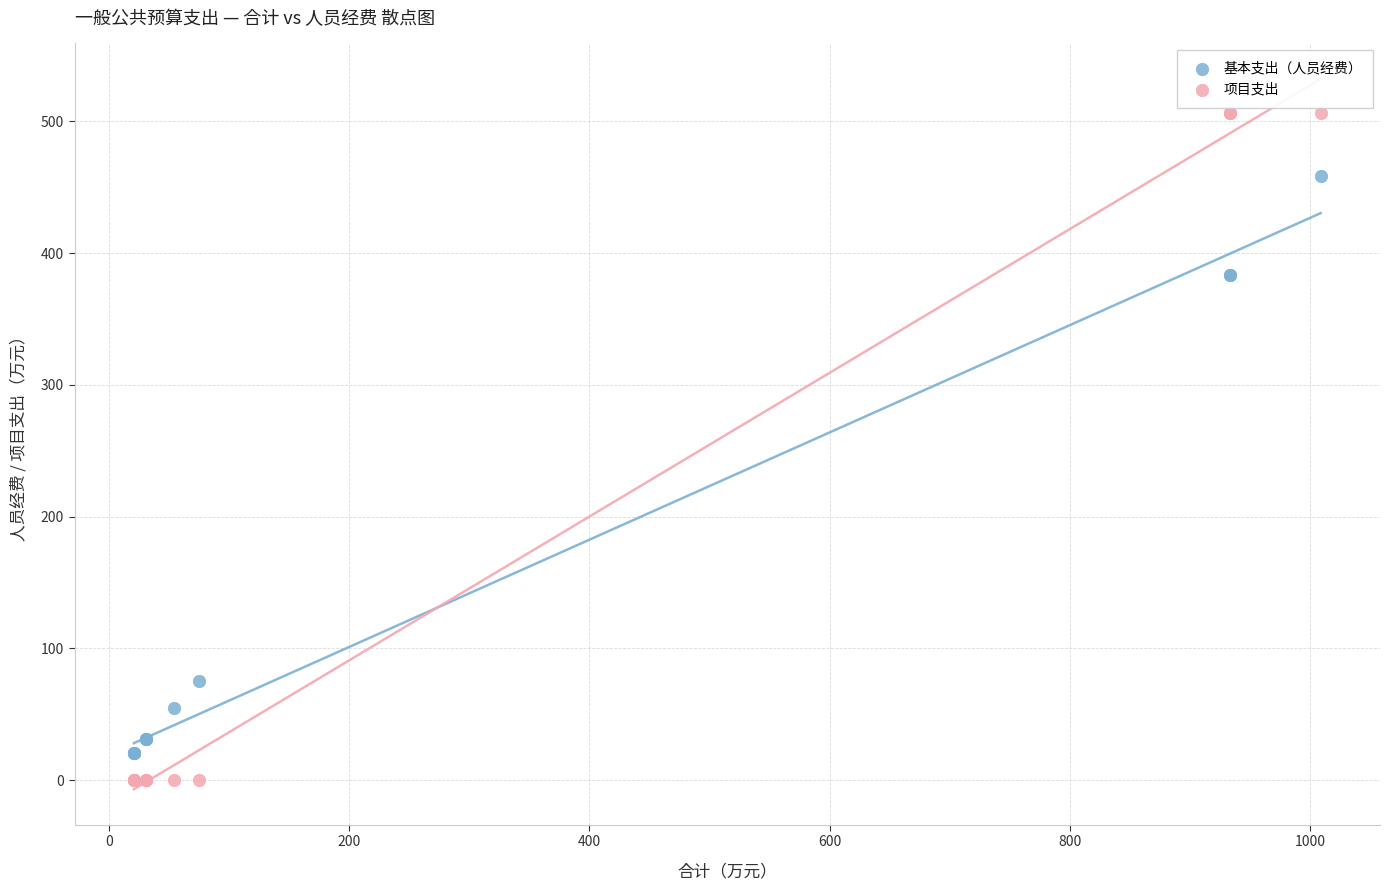

Which series contains the highest Y value?

项目支出